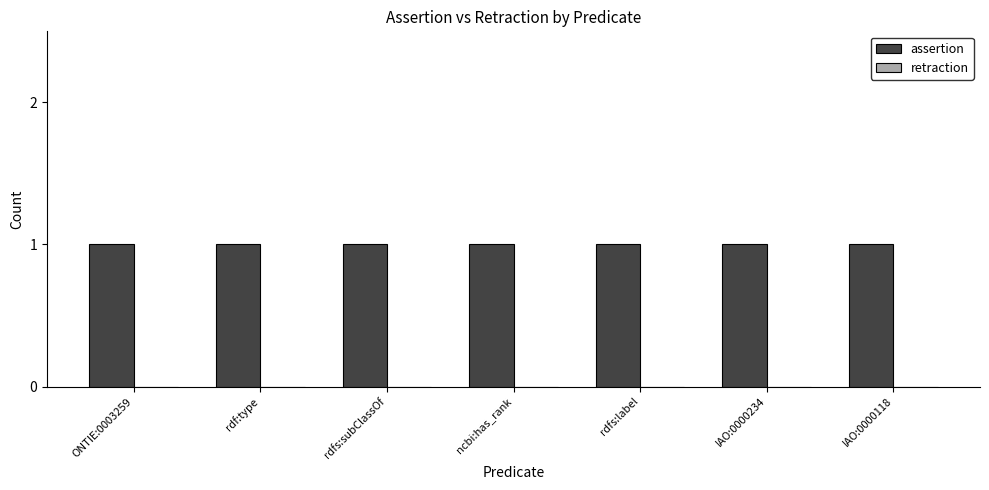

What is the label of the 3rd bar from the left?

rdfs:subClassOf